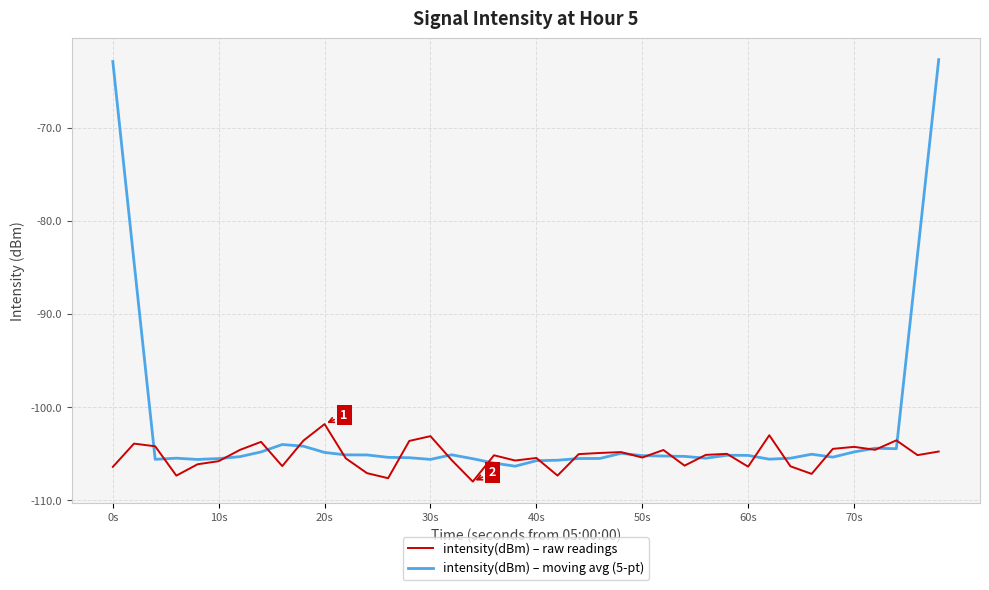

What is the maximum value for intensity(dBm) – moving avg (5-pt)?

-62.7